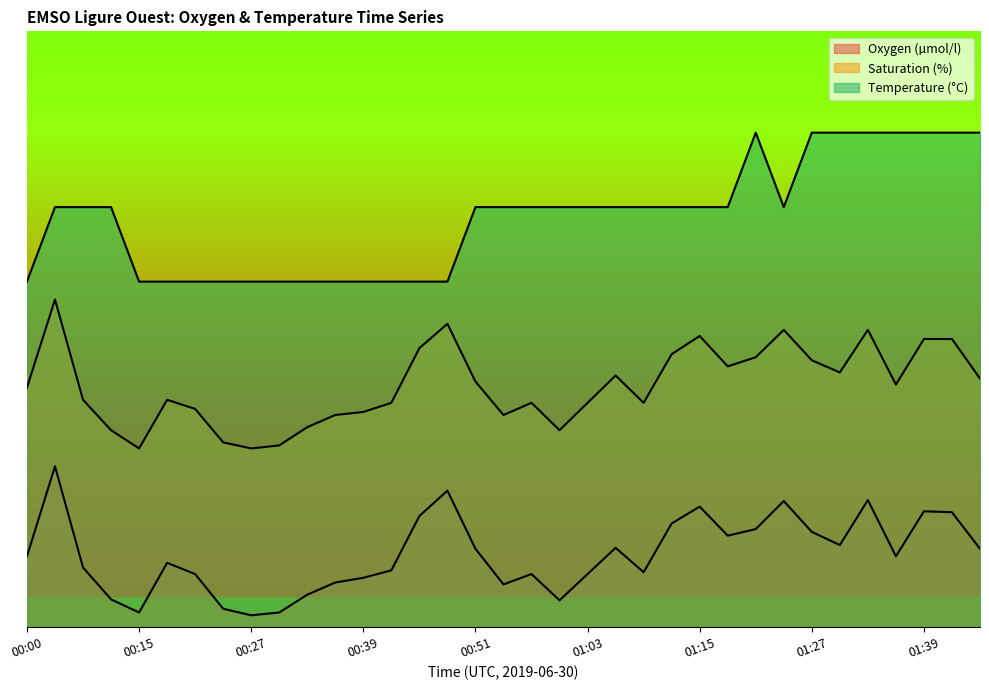

What is the lowest value of the Temperature (°C) series?

0.6